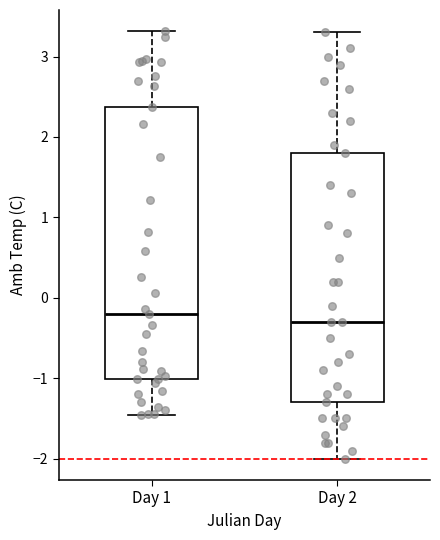

Where is the lower edge of the box for Day 1 on the y-axis? The values are not printed on the chart, so give them approximately, as read against the axis.

-1.0